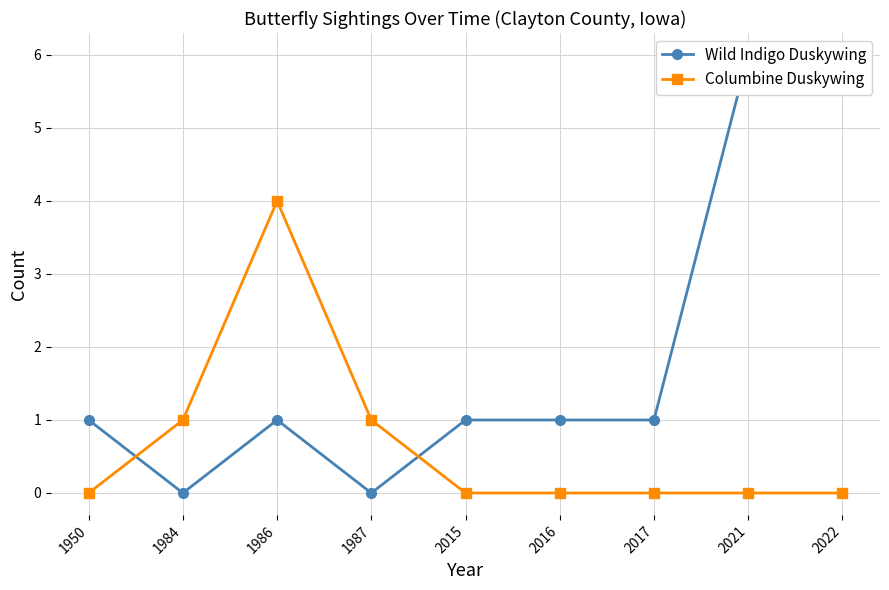

What is the highest value of the Columbine Duskywing series?

4